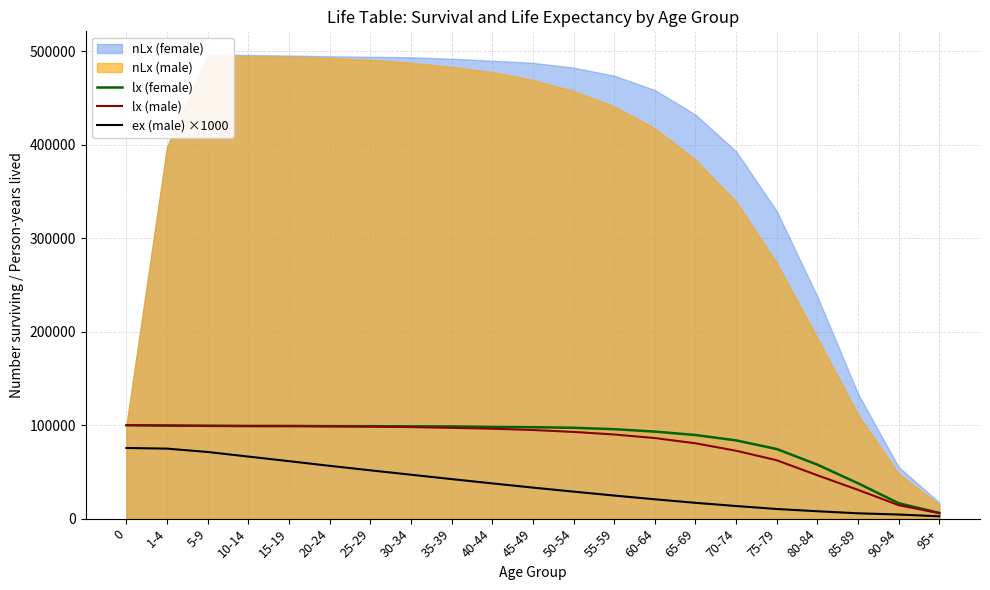

Which has a higher value, 15-19 or 65-69?

15-19